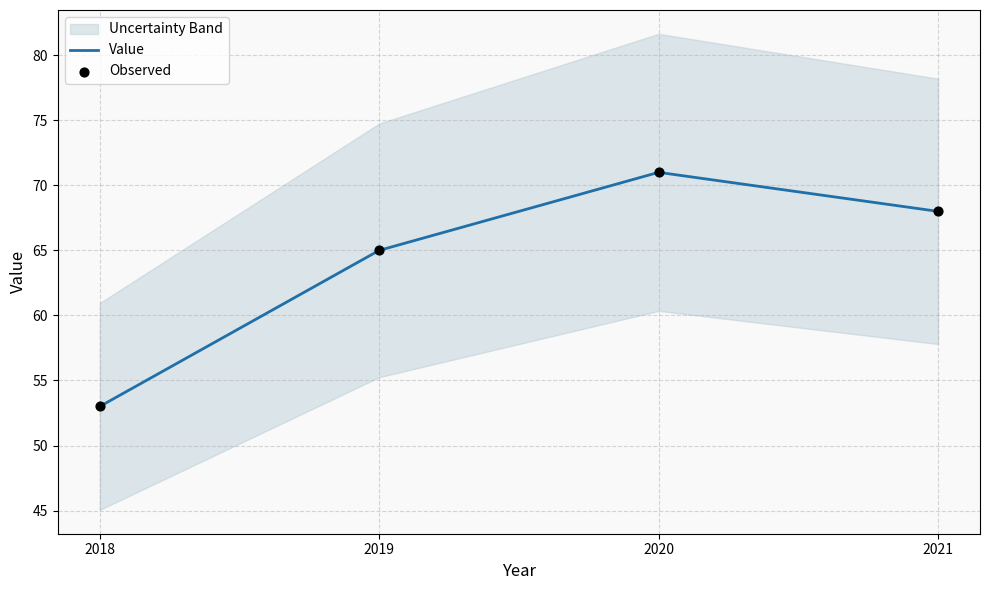

Which series reaches the maximum Y coordinate?

Value